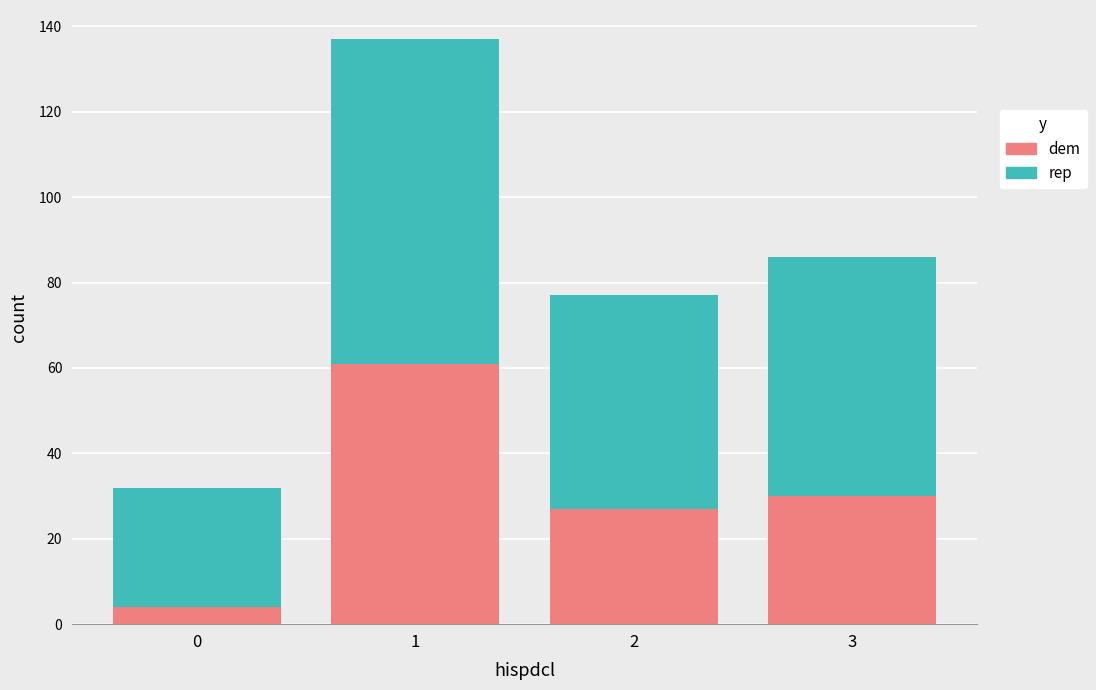

Rank the categories by dem value from highest to lowest.

1, 3, 2, 0